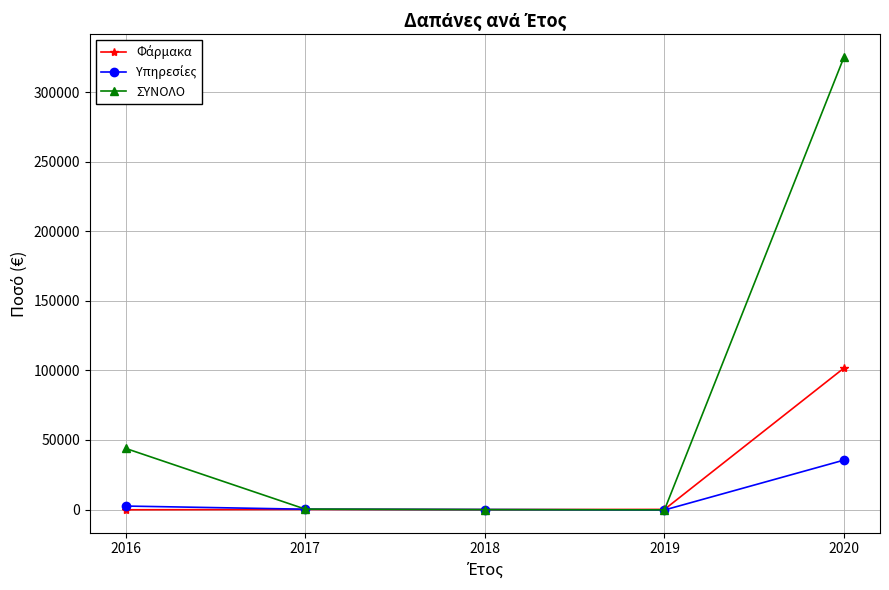

What is the spread (max minus min) of values at 2018?

75.7